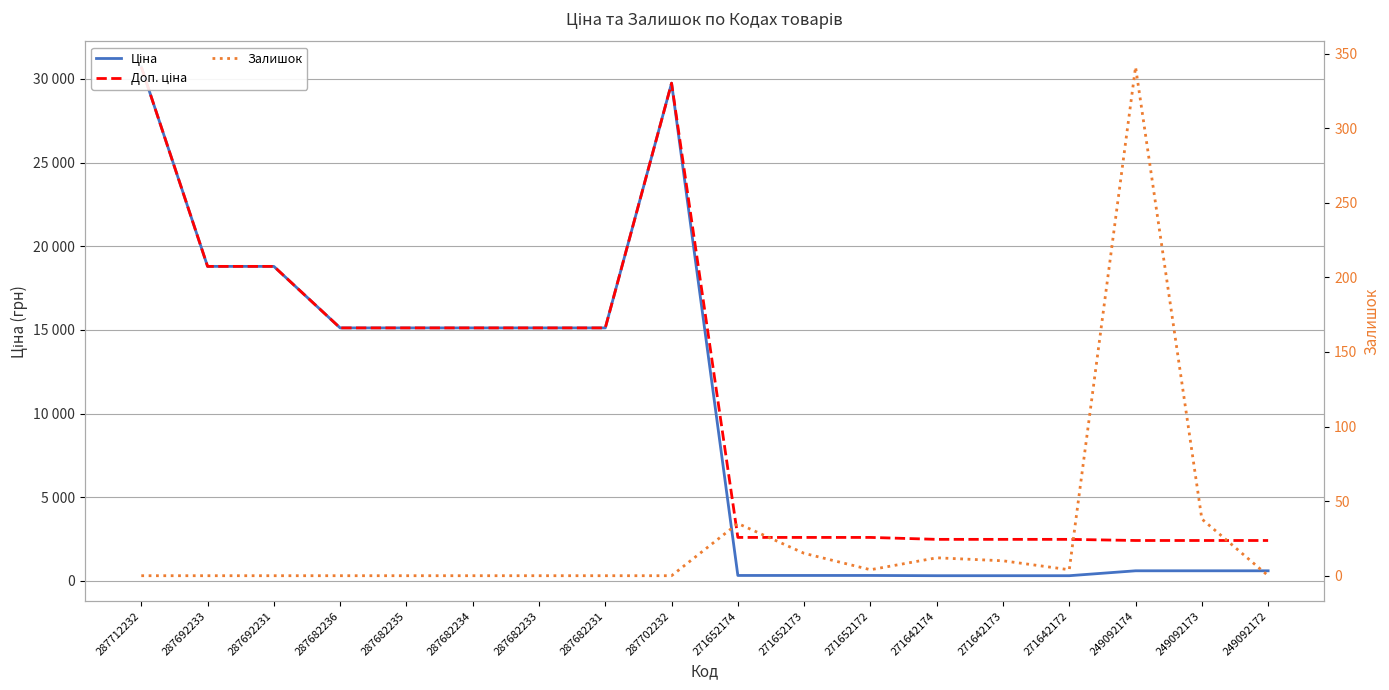

What is the value of the Ціна point at the 18th from the left?

603.7